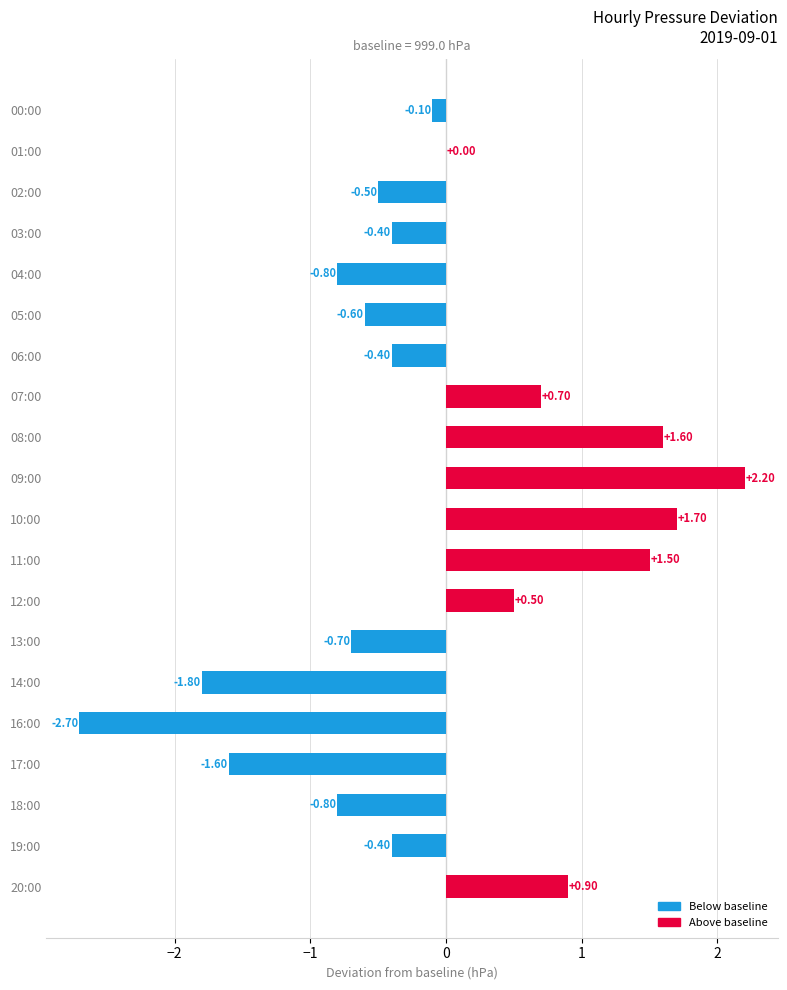

What is the change in value from 00:00 to 18:00?

-0.7